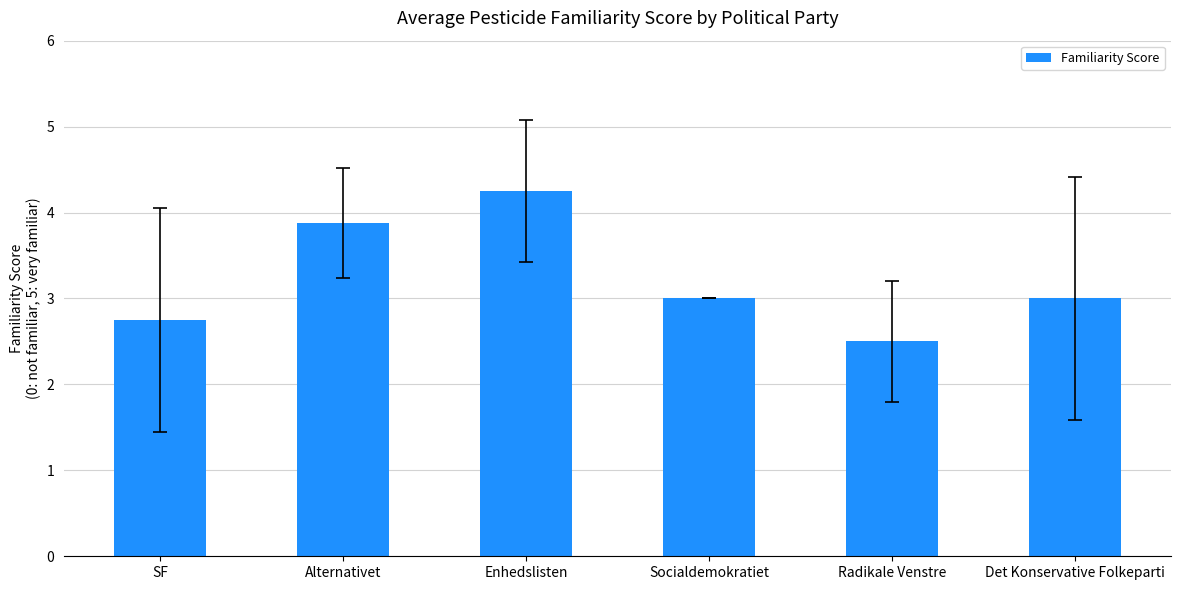

What is the smallest value displayed?

2.5